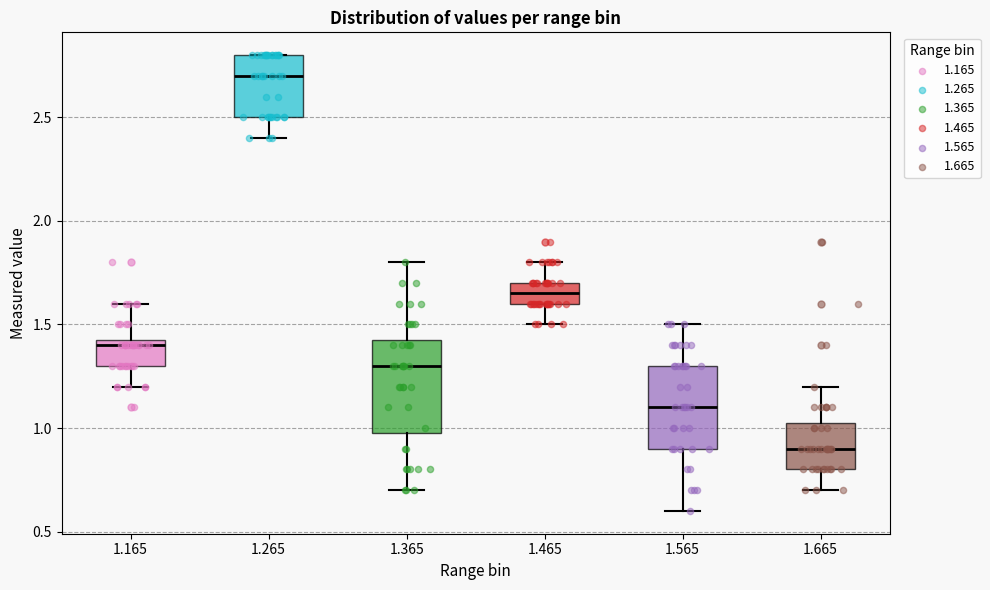

Which box has the highest median line?

1.265